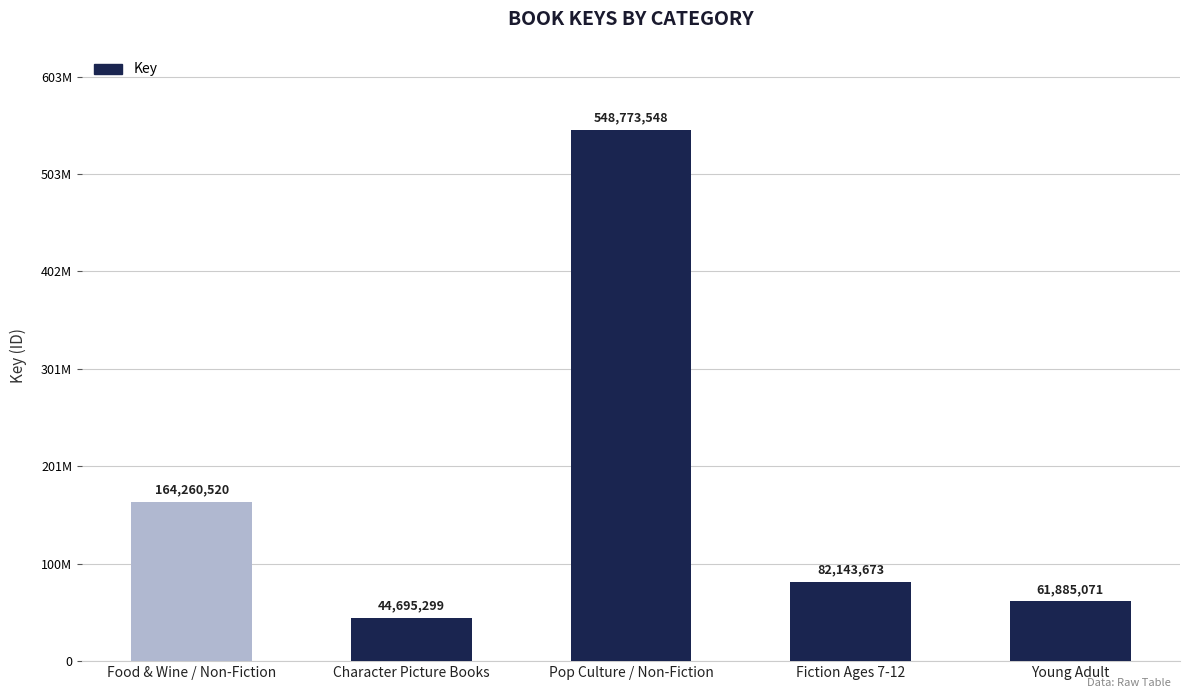

How many distinct data groups are displayed?

1